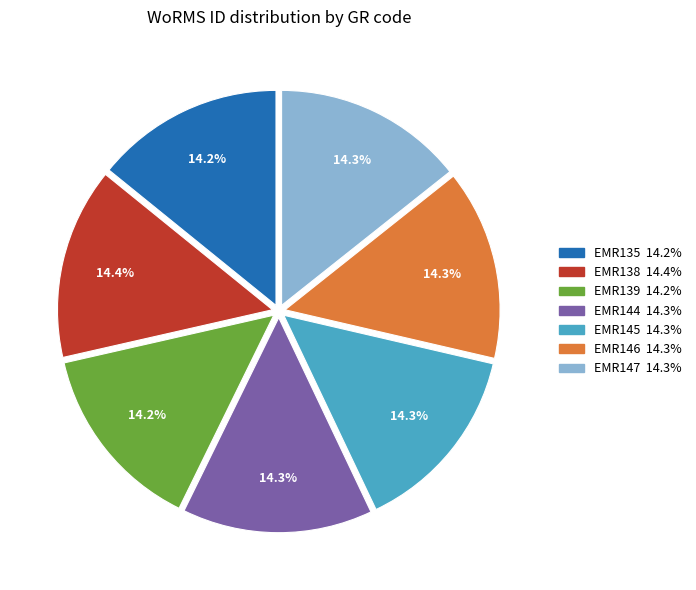

To the nearest percent, what portion does EMR147 represent?

14%